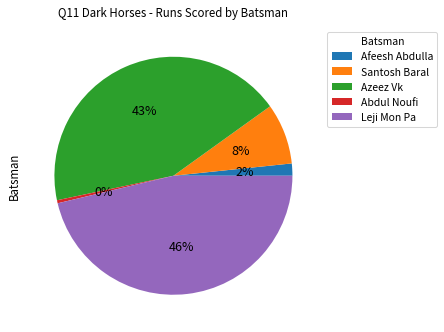

Does any single category account for the majority?

No